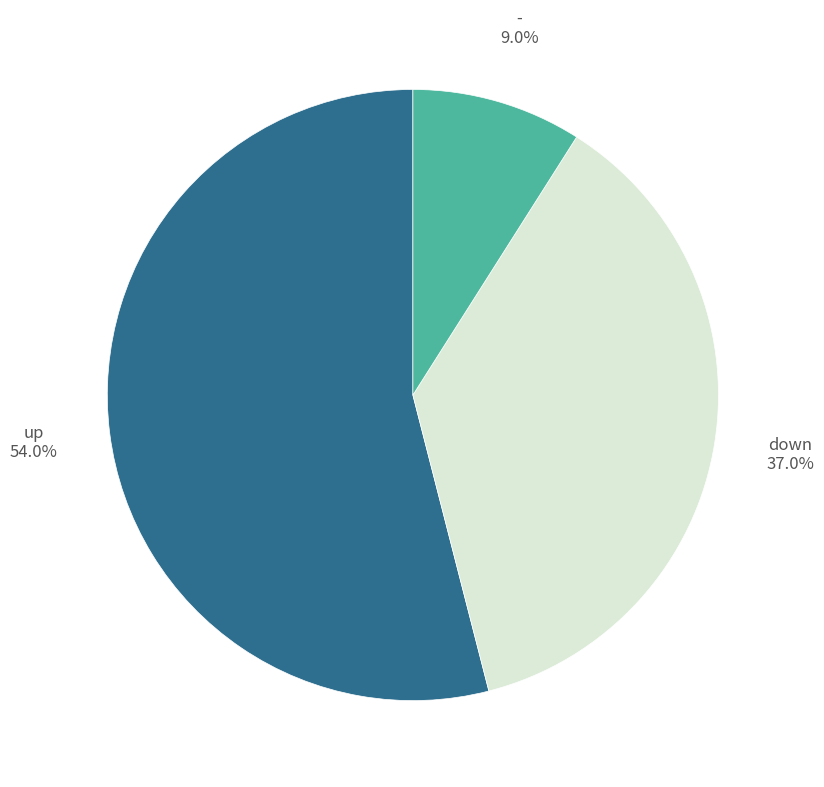

How many slices are in this pie chart?

3